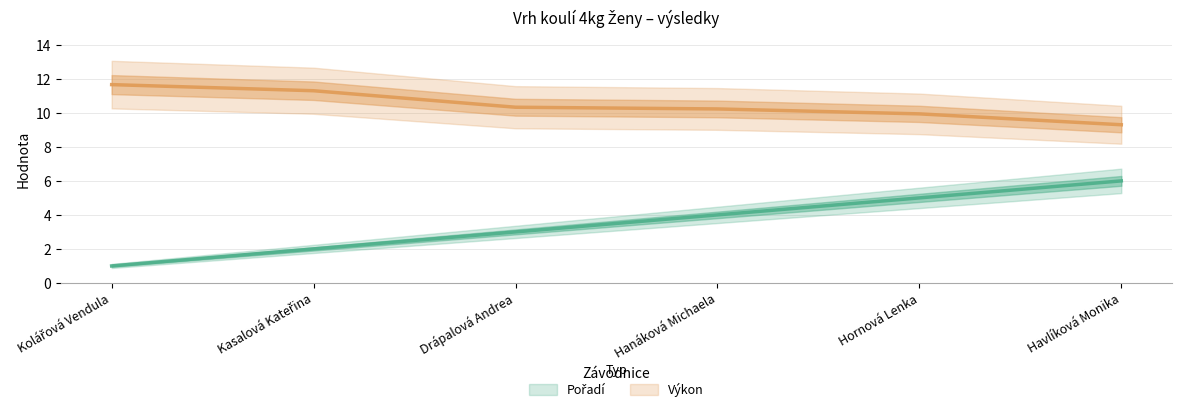

True or false: Výkon and Pořadí intersect in this chart.

False